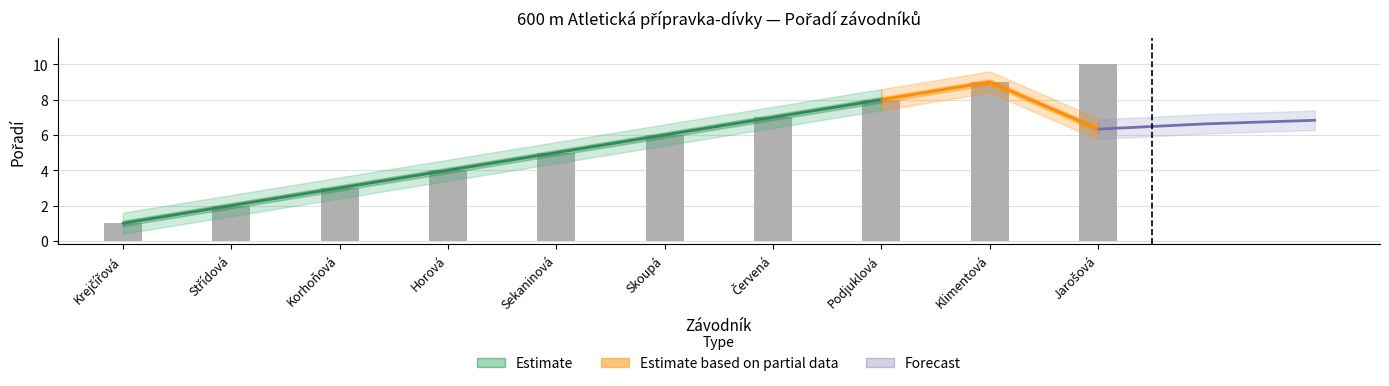

Rank the categories by value from lowest to highest.

Krejčířová, Střídová, Korhoňová, Horová, Sekaninová, Skoupá, Červená, Podjuklová, Klimentová, Jarošová